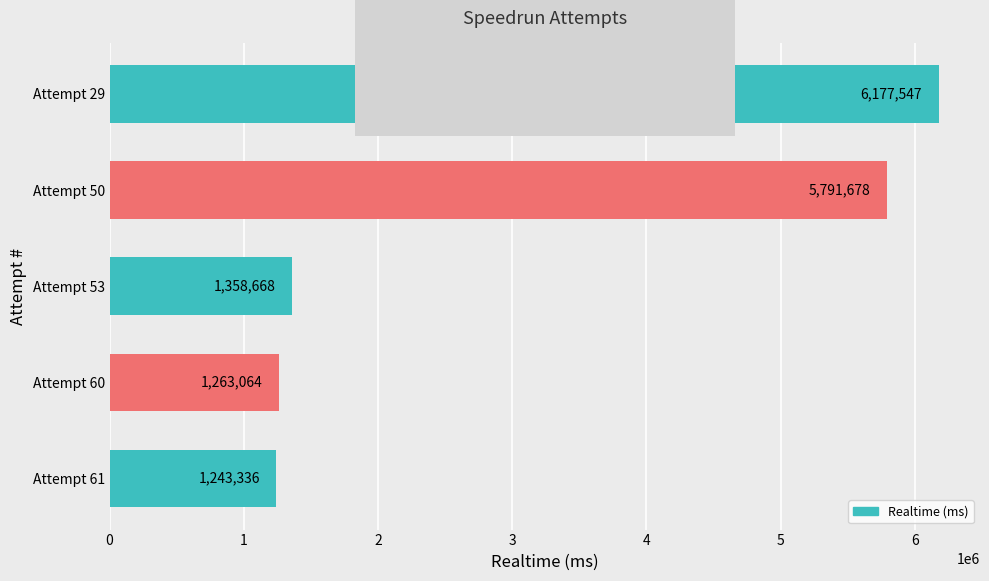

What is the difference between the maximum and second lowest values?

4914483